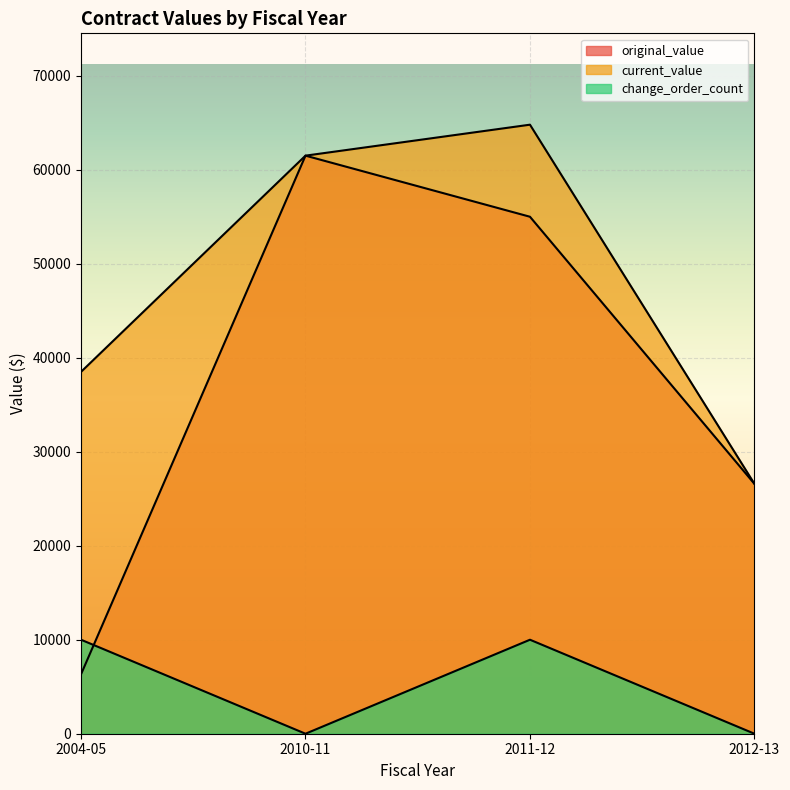

What is the average value of the original_value series?

37351.8